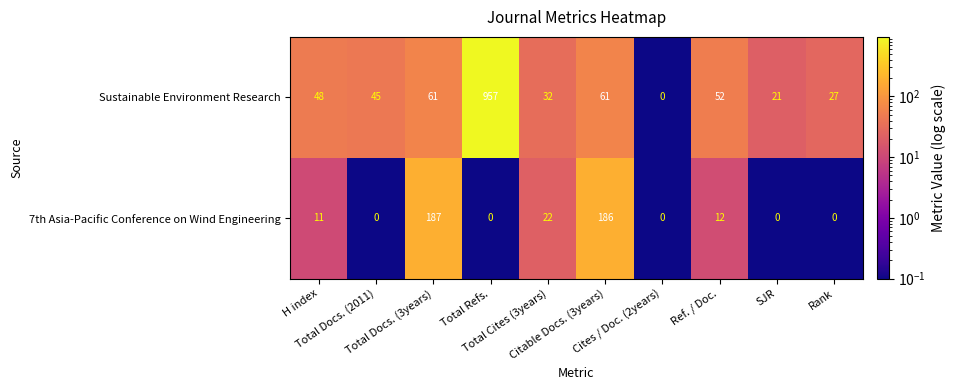

What is the difference between the maximum and minimum values in the Sustainable Environment Research series?

957